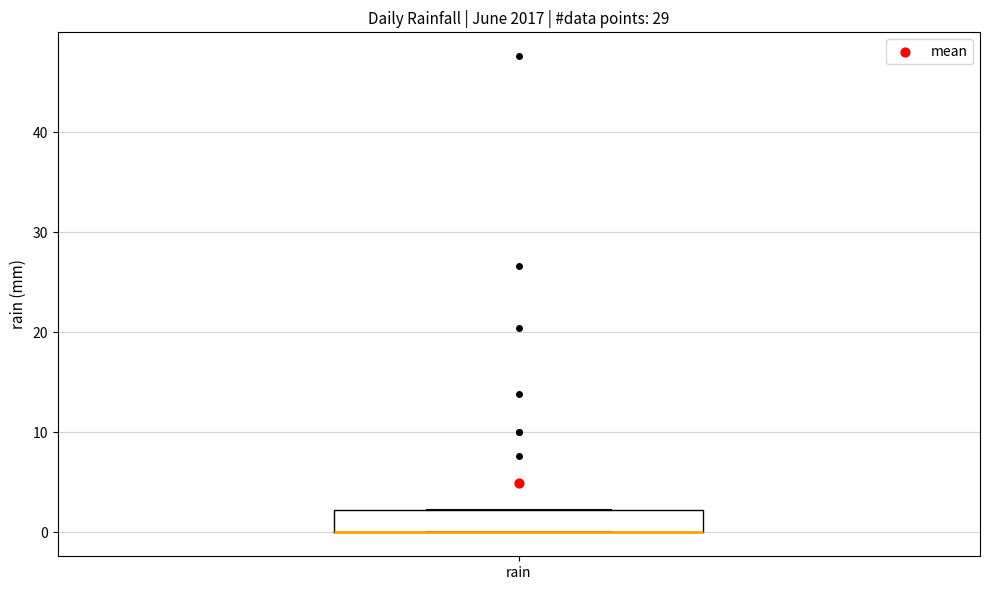

Transcribe this box plot: give where the median line is, the range the box spans, and where the two whiskers end, as read against the y-axis. The values are not printed on the chart, so give them approximately, as read against the axis.

median 0 (drawn on the box's lower edge), box 0 to 2, whiskers 0 to 2